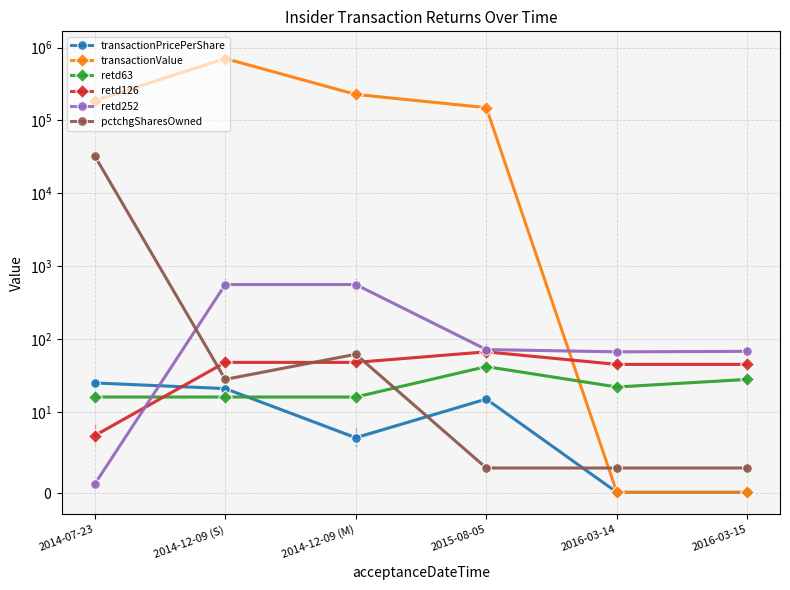

Which has a higher value, 2016-03-14 or 2014-12-09 (S)?

2014-12-09 (S)